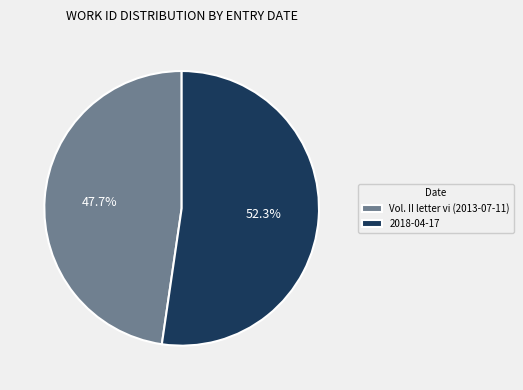

Between 2018-04-17 and Vol. II letter vi (2013-07-11), which is larger?

2018-04-17